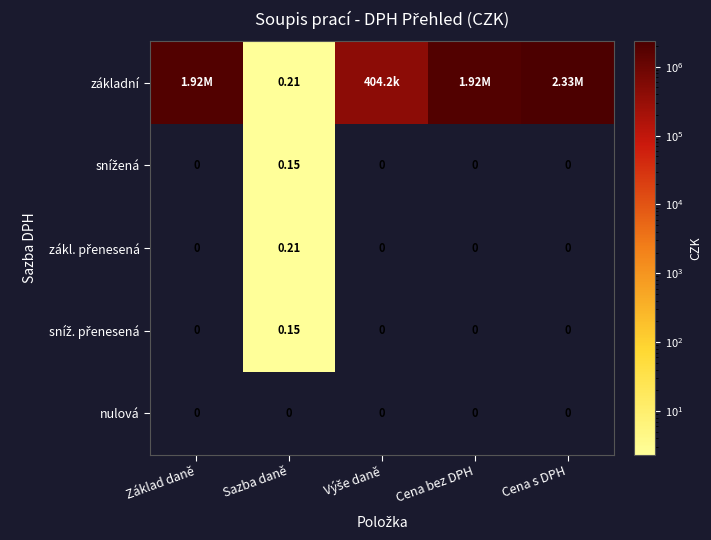

List the series in order of their peak value, highest first.

základní, zákl. přenesená, snížená, sníž. přenesená, nulová